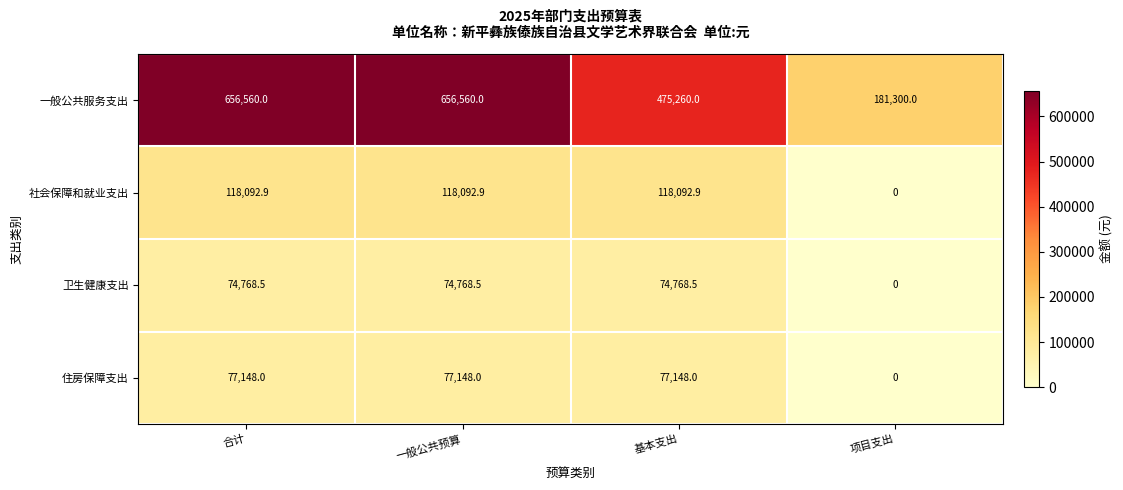

Is the value of 一般公共服务支出 at 基本支出 greater than the value of 社会保障和就业支出 at 合计?

Yes